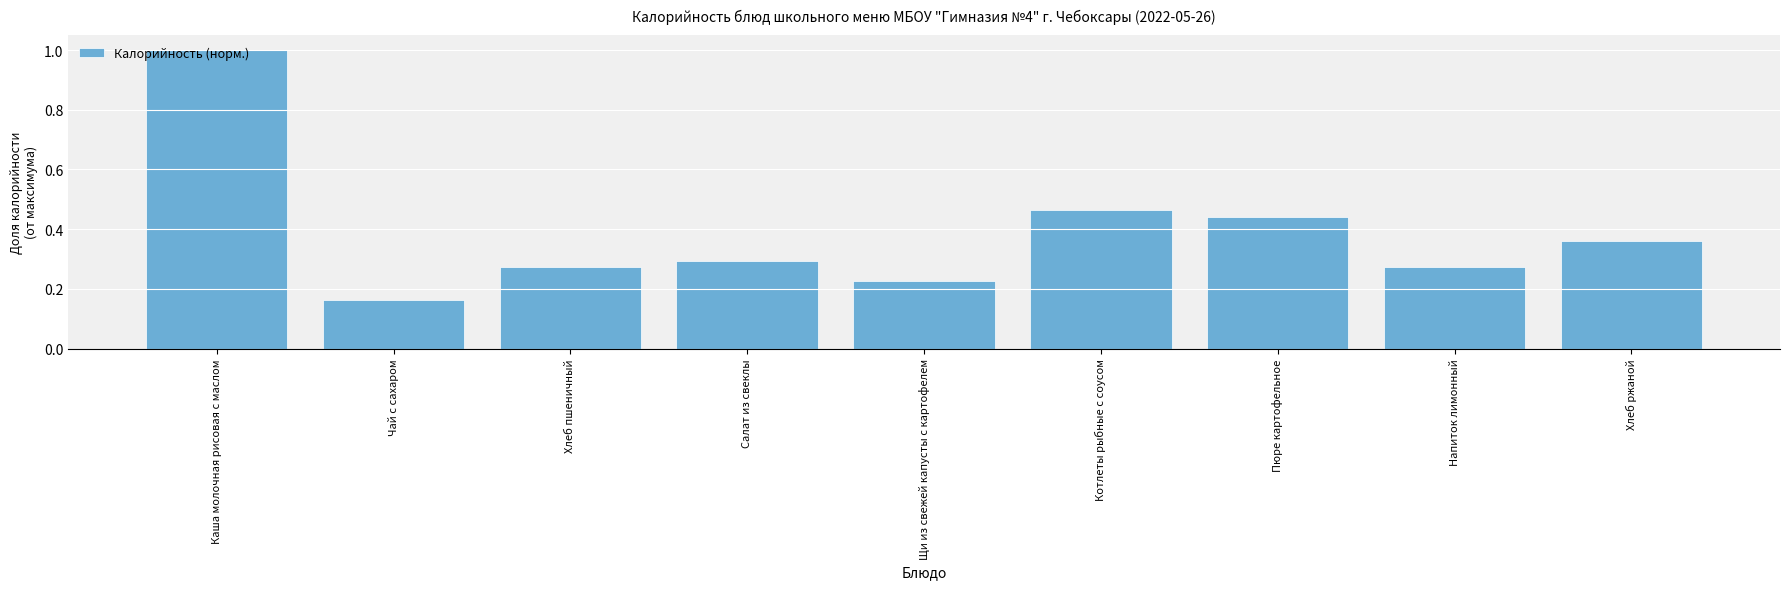

The chart shows a value of 1.7 at Каша молочная рисовая с маслом. True or false?

False